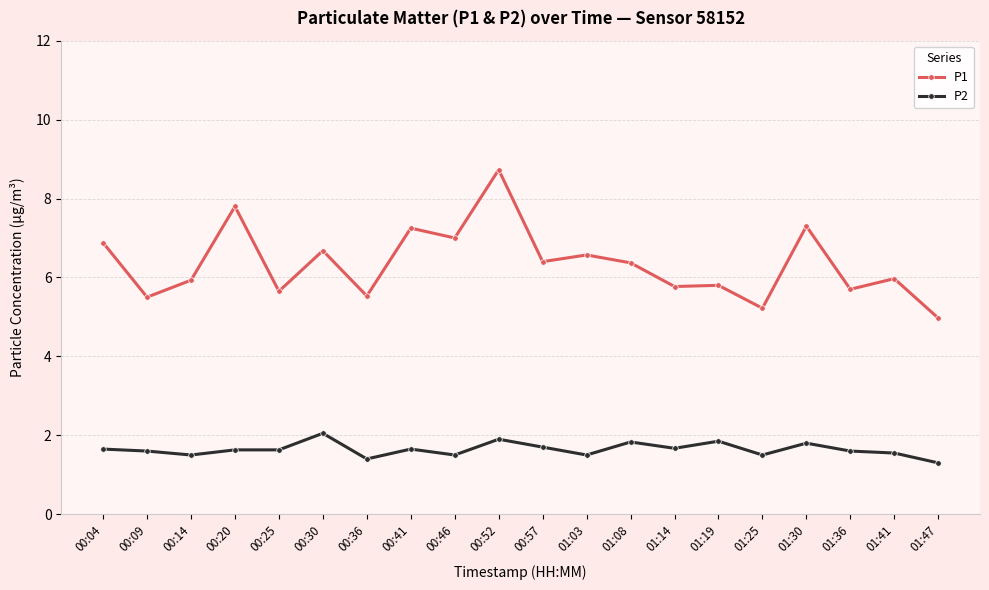

True or false: P2 has more than 1 points higher than both neighbors.

True